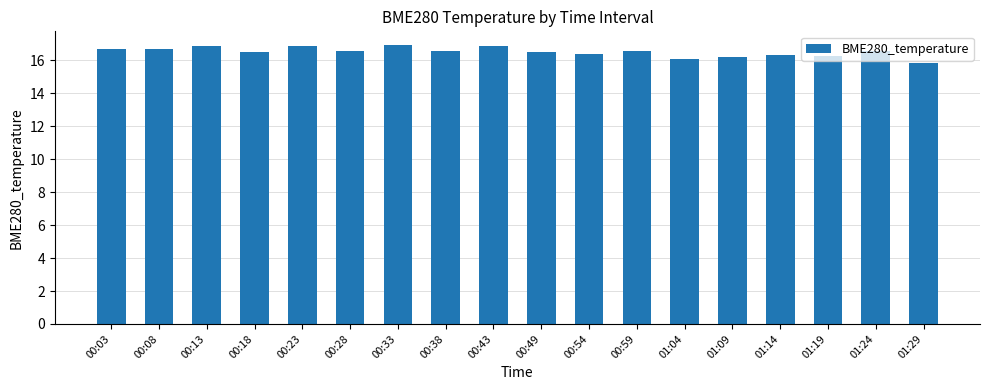

The value at 01:19 is 16.2. True or false?

True